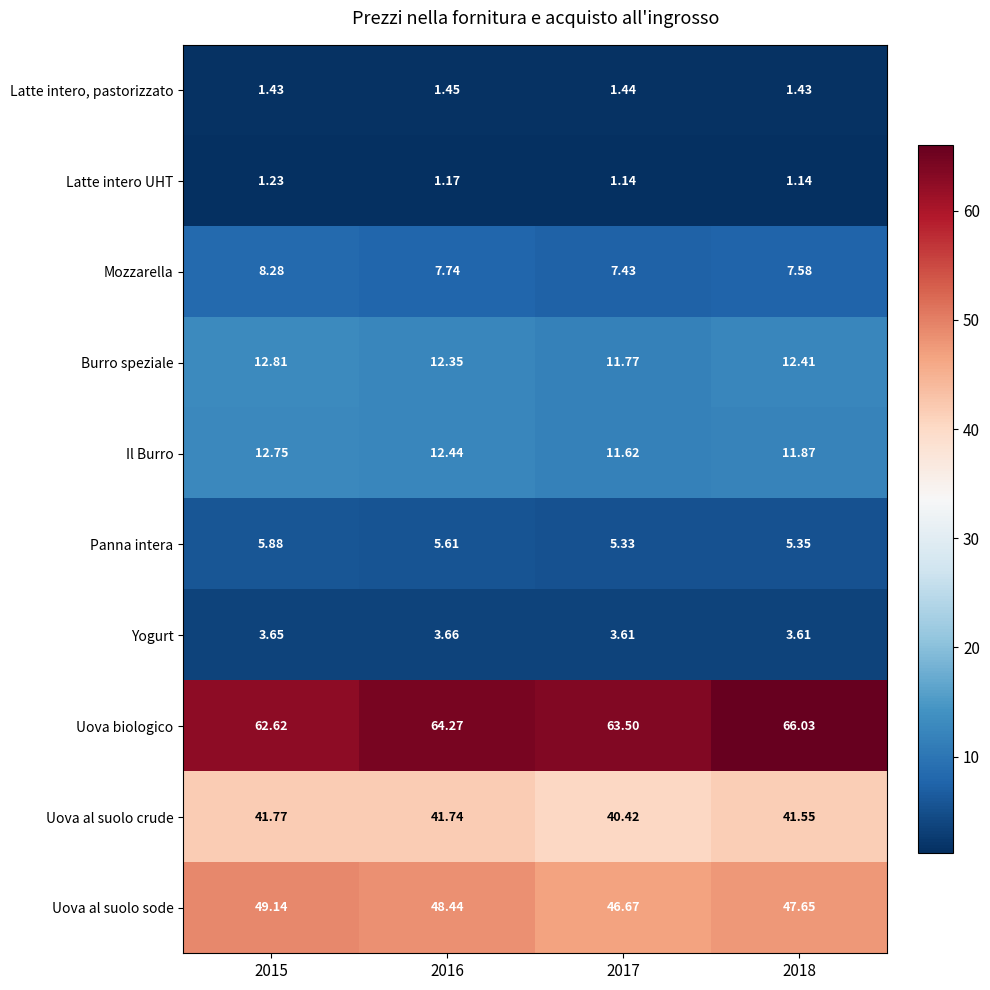

Which series changed the most between 2015 and 2016?

Uova biologico